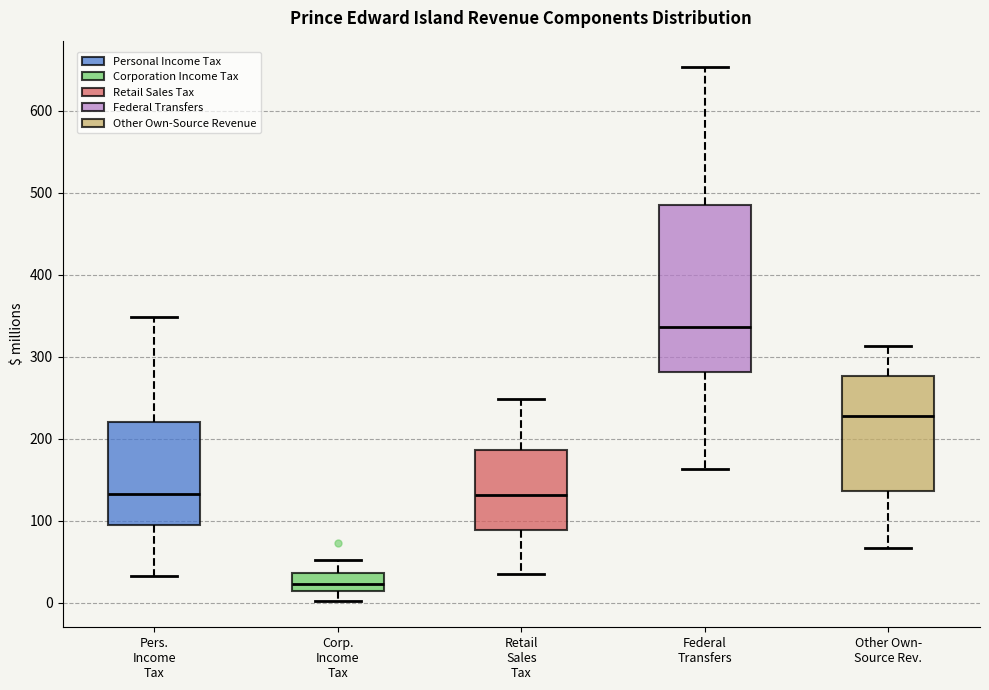

Which box's median line is the highest?

Federal Transfers